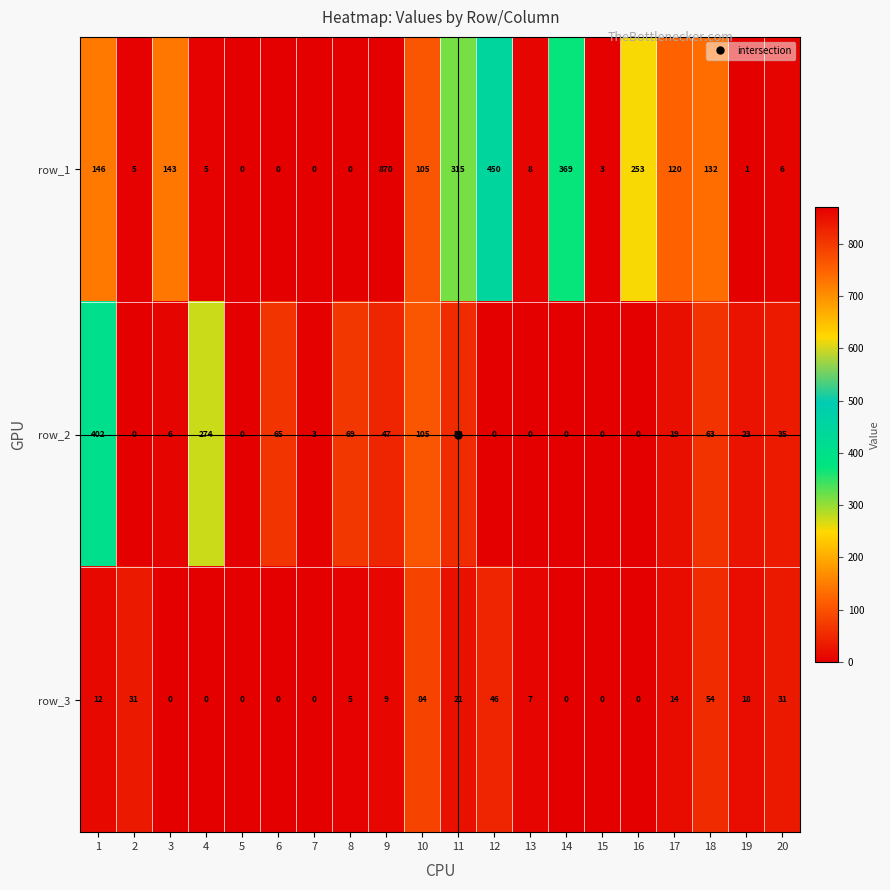

At which category is the sum across all series the highest?

9